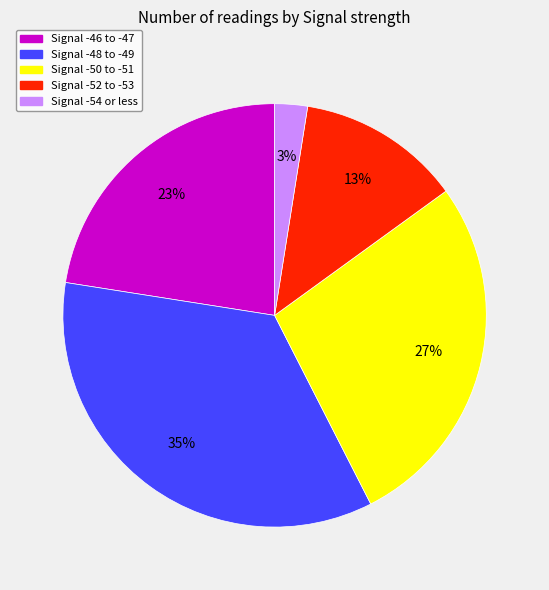

How many segments does this pie chart have?

5